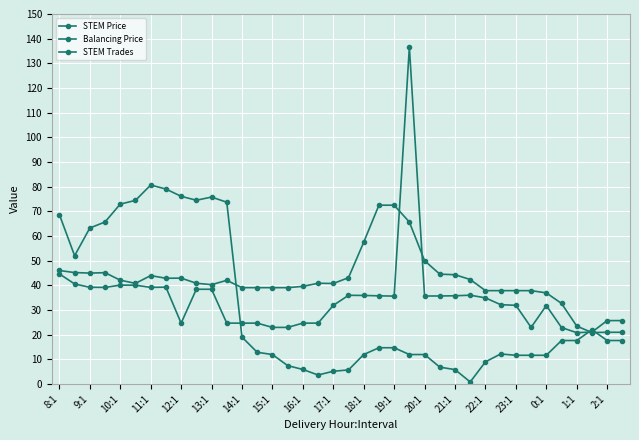

Where is STEM Price nearest to the value 46?

8:1